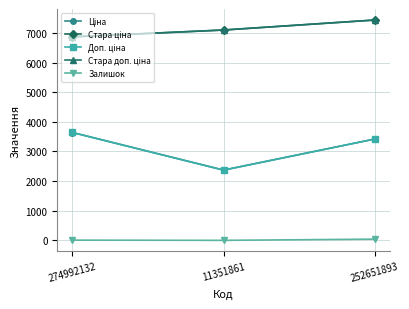

Which series has the largest range (max minus min)?

Доп. ціна